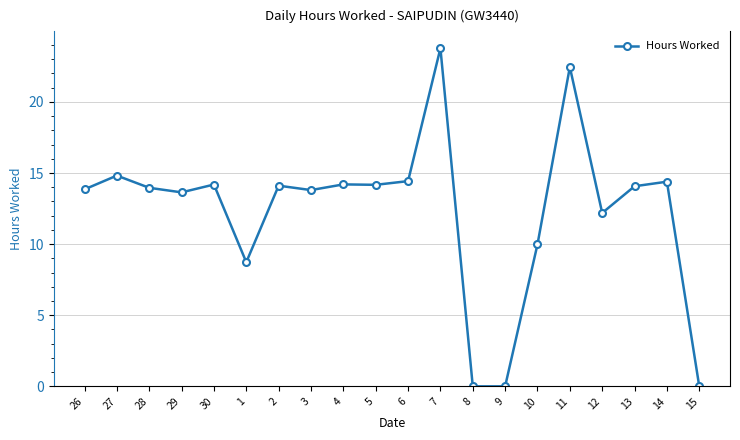

True or false: the data shows 18.0 at 3.

False